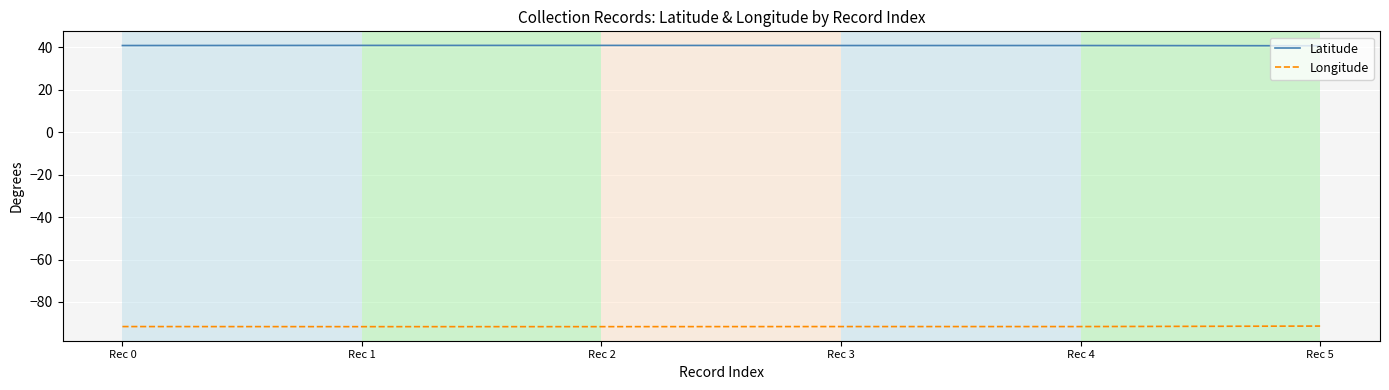

What value does the Latitude series have at Rec 2?

41.0